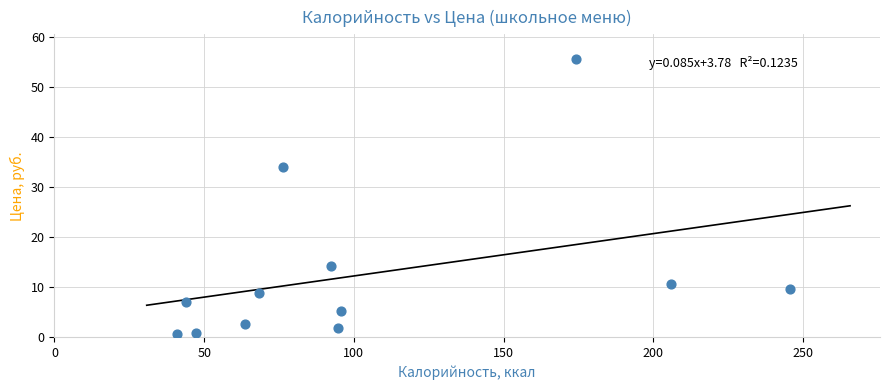

What Y value in the scatter plot is closest to 28?

34.0